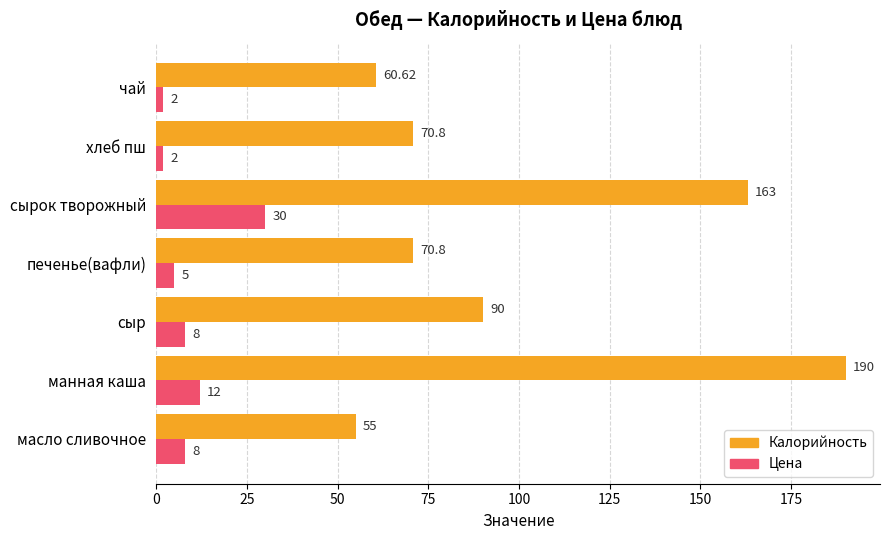

At печенье(вафли), list the series in order from smallest to largest.

Цена, Калорийность